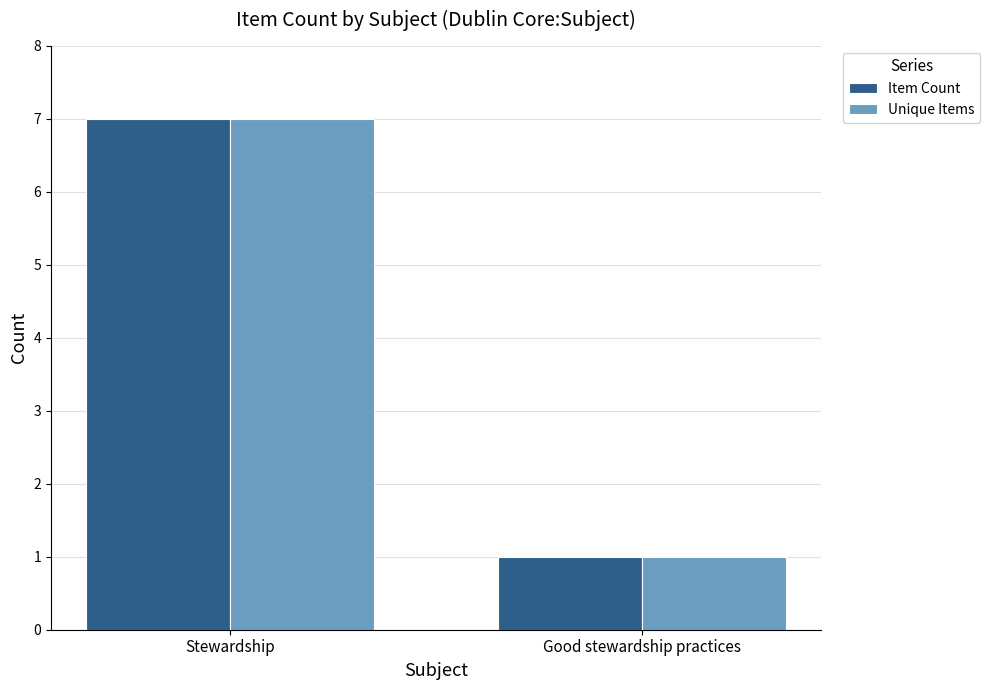

At which category is the sum across all series the highest?

Stewardship